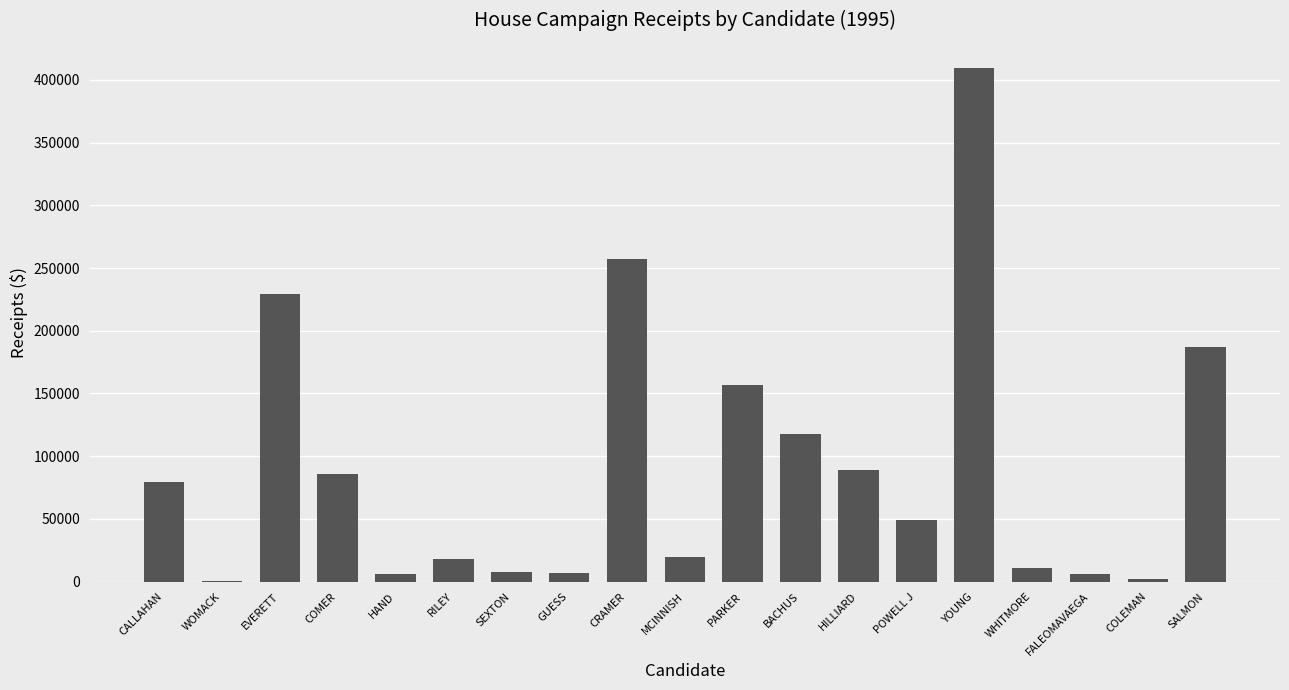

What is the difference between the values at COLEMAN and RILEY?

16384